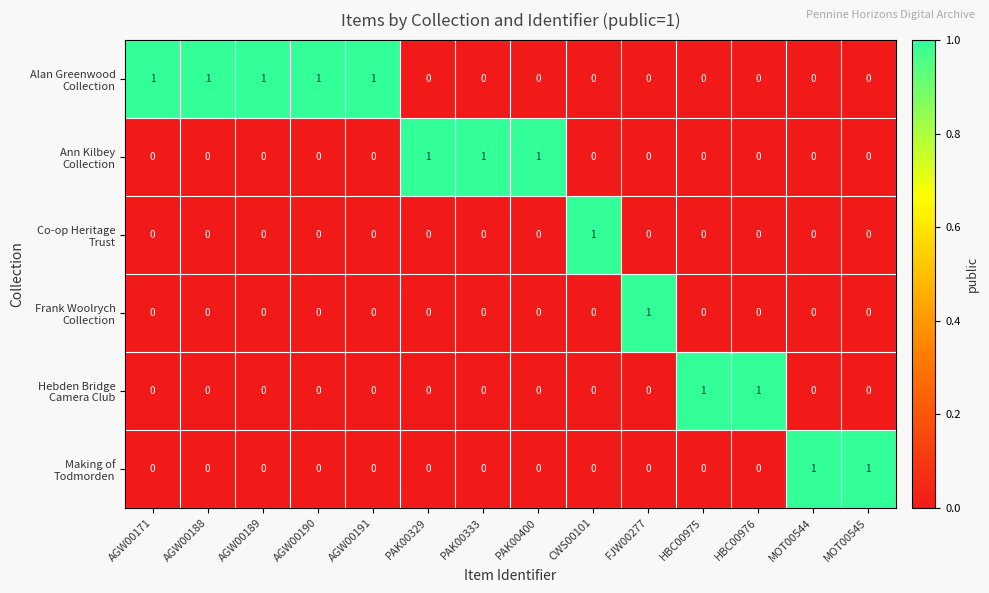

Which category has the highest value across all series?

AGW00171